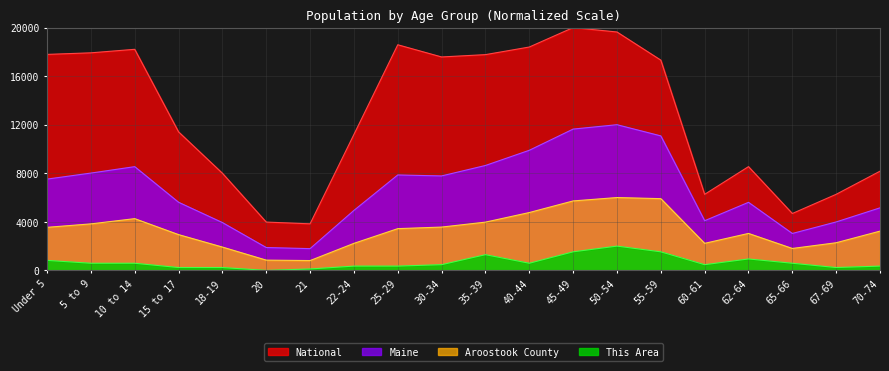

Read the Maine value at 18-19.

3939.5